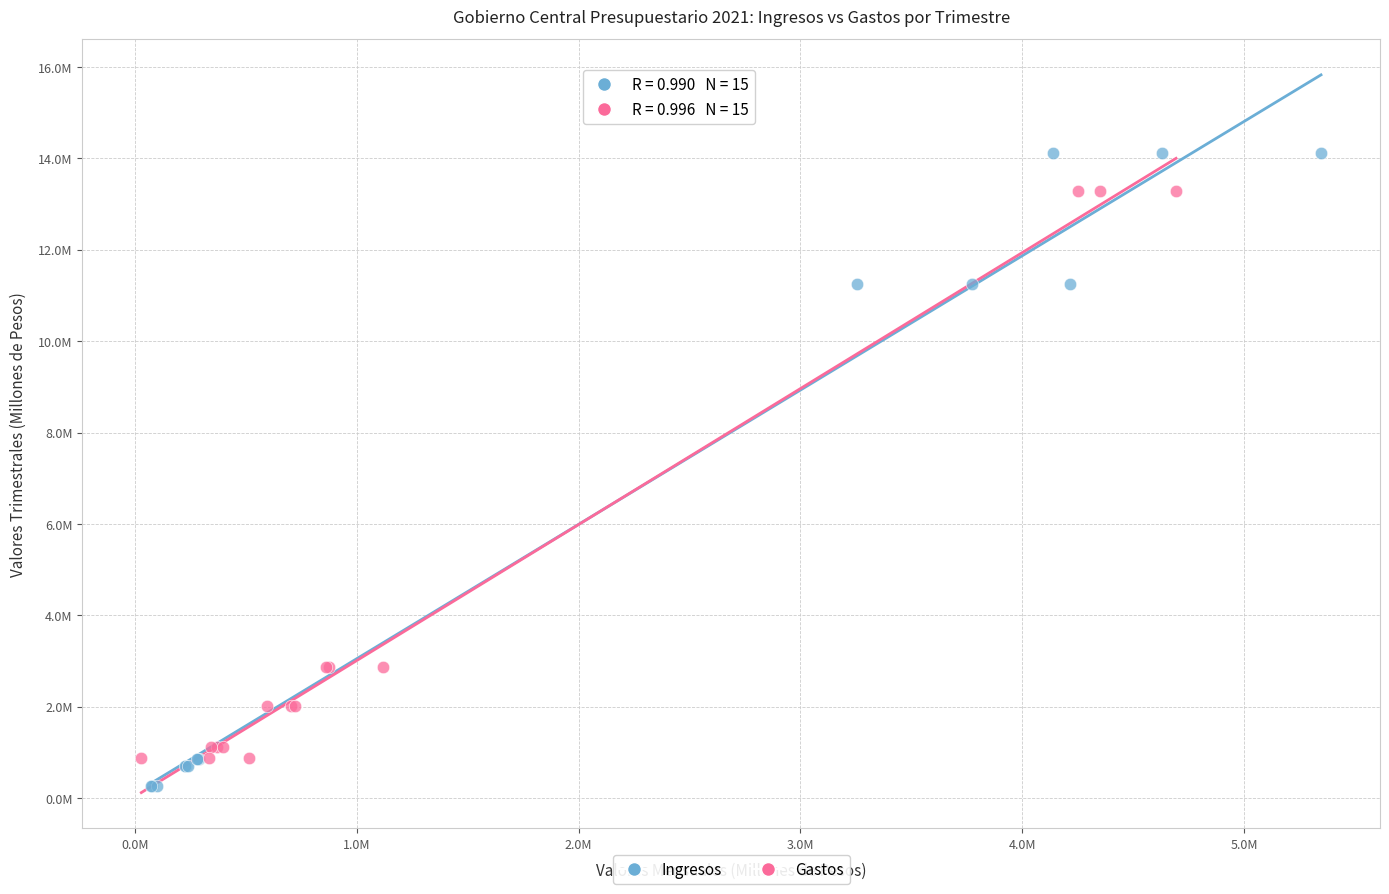

What are all the series names shown in the legend?

Ingresos, Gastos